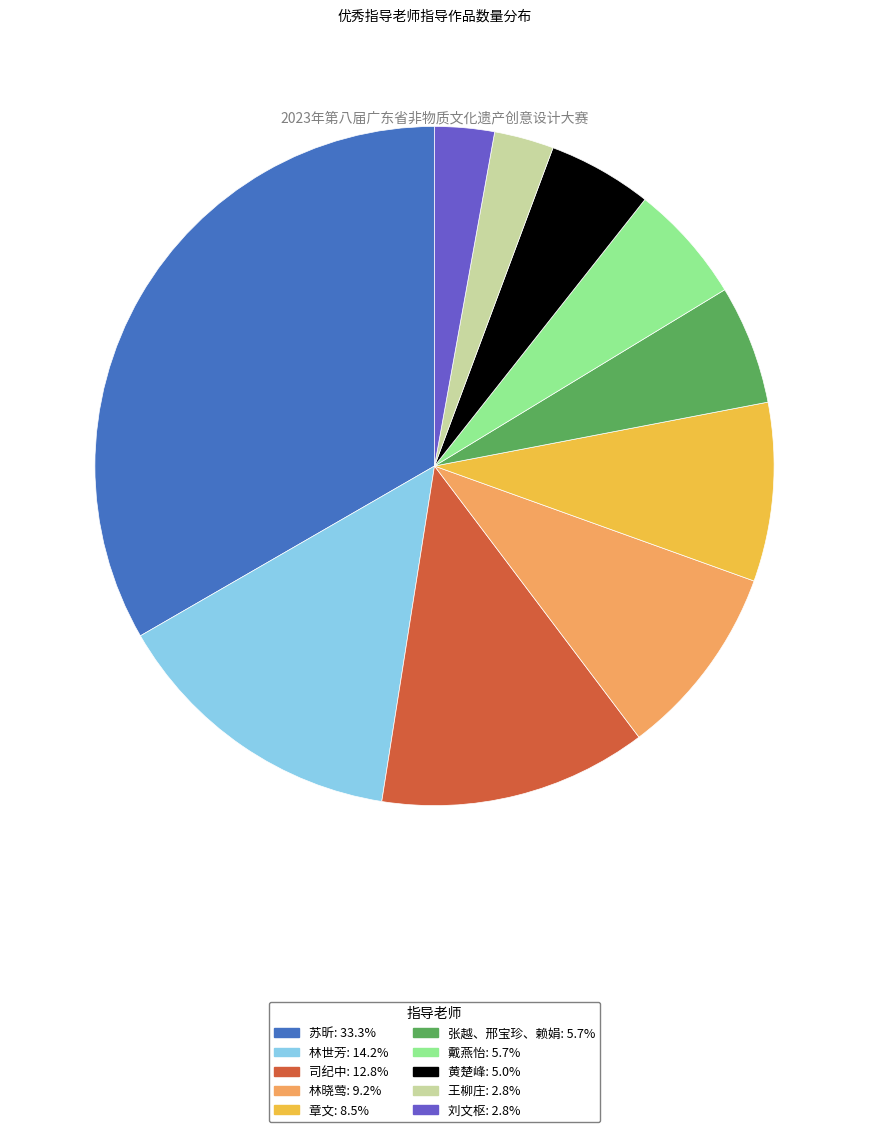

Which category has the biggest portion of the pie?

苏昕